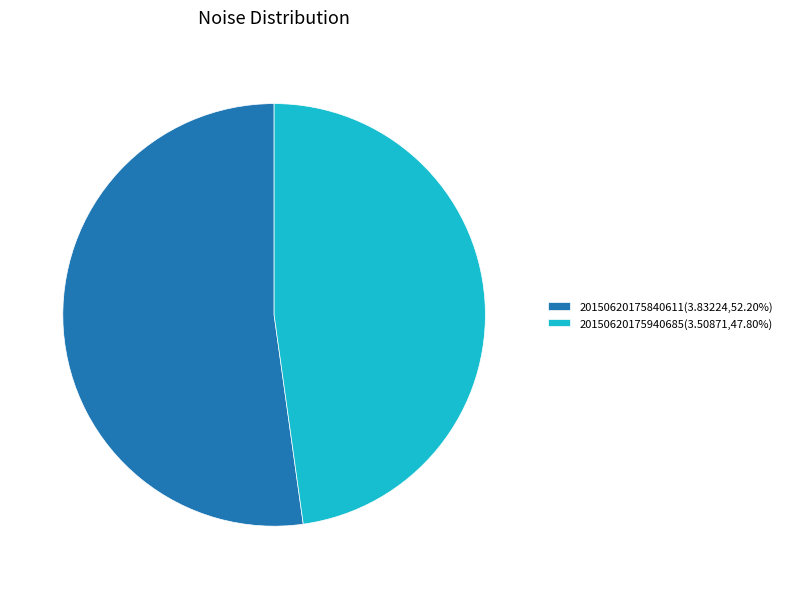

How many slices are in this pie chart?

2